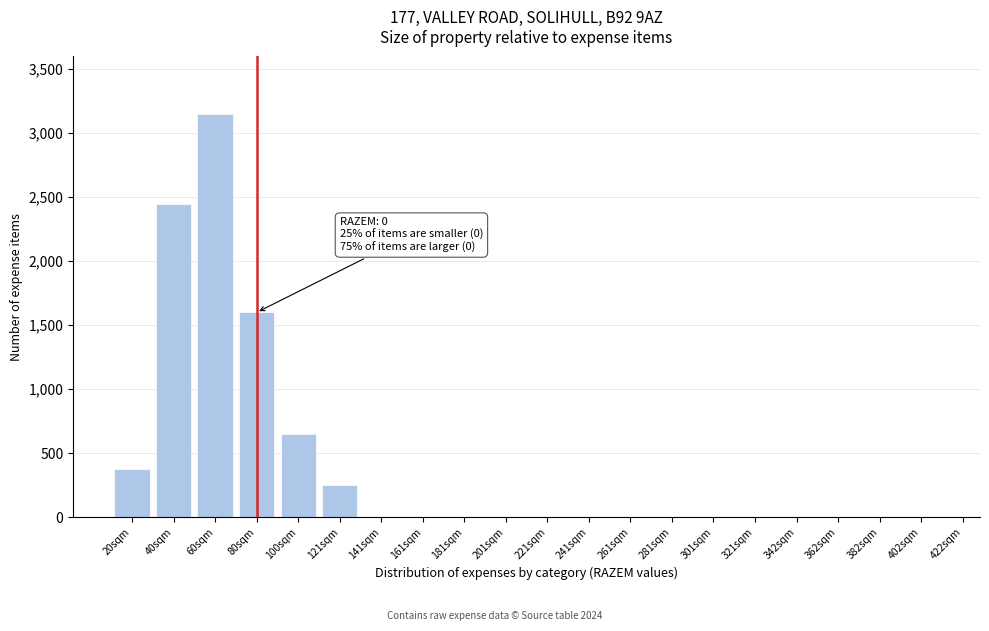

Reading left to right, what are all the values shown in this chart?

20sqm=375	40sqm=2450	60sqm=3150	80sqm=1600	100sqm=650	121sqm=250	141sqm=0	161sqm=0	181sqm=0	201sqm=0	221sqm=0	241sqm=0	261sqm=0	281sqm=0	301sqm=0	321sqm=0	342sqm=0	362sqm=0	382sqm=0	402sqm=0